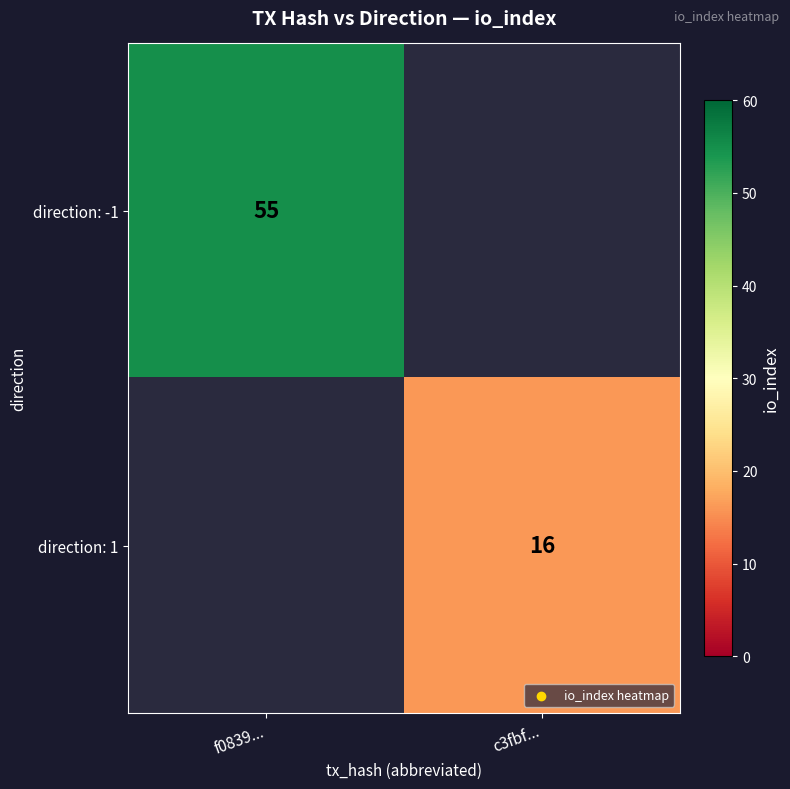

Which label corresponds to the largest value in the chart?

f0839...